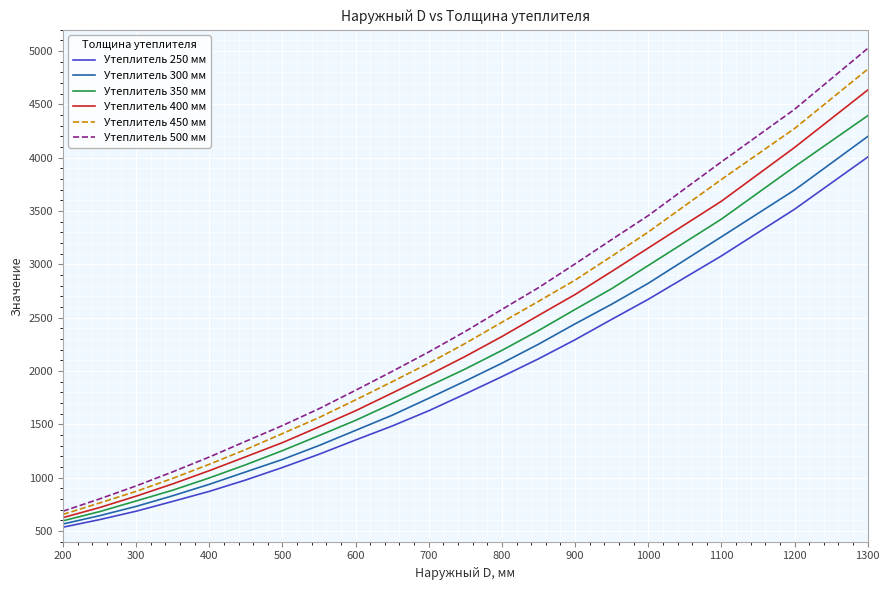

Which series has the largest range (max minus min)?

Утеплитель 500 мм